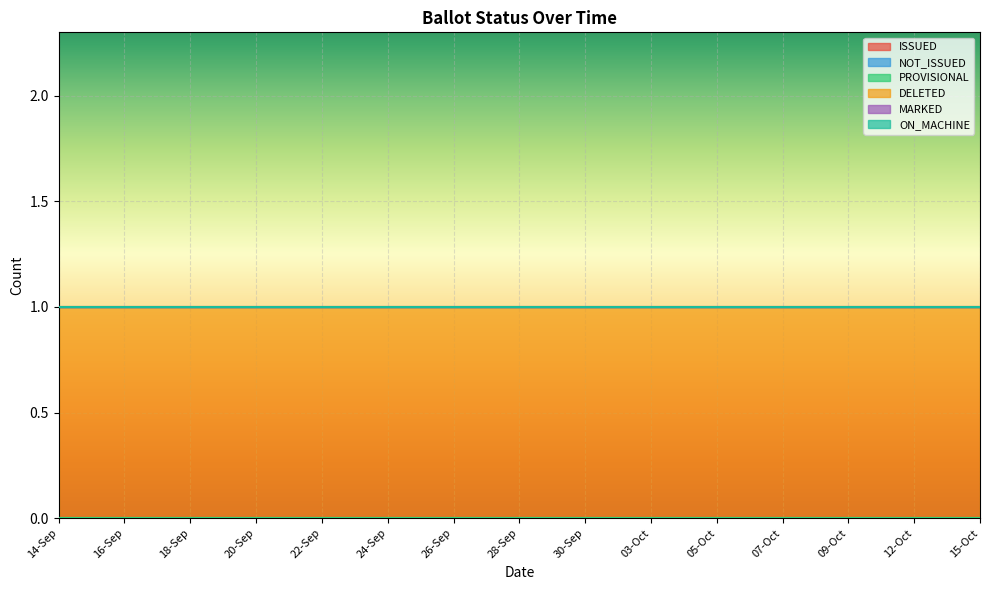

What is the difference between the highest and lowest values at 28-Sep?

1